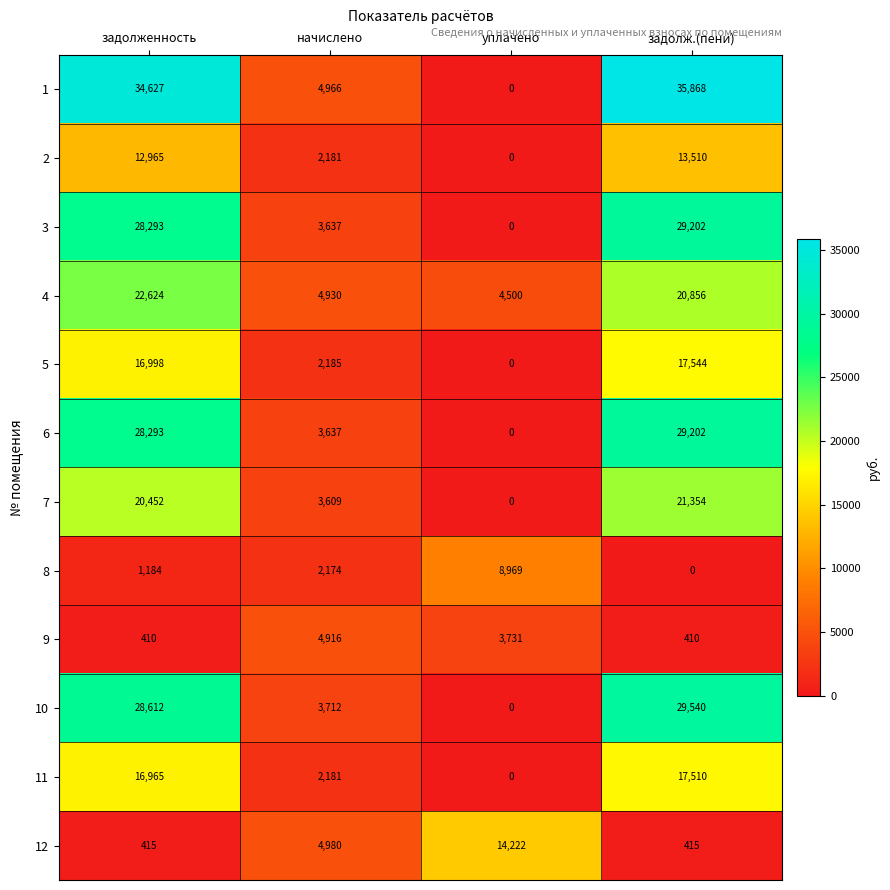

At how many categories does at least one series exceed 9944?

3